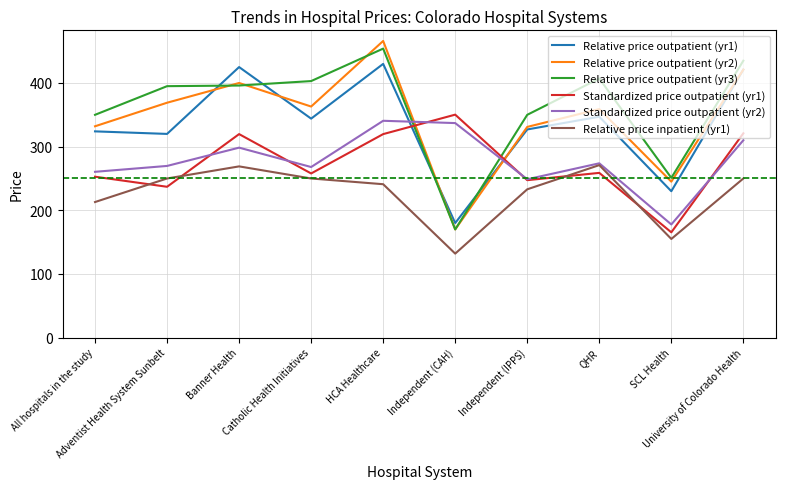

What is the total value across all series at All hospitals in the study?

1732.3